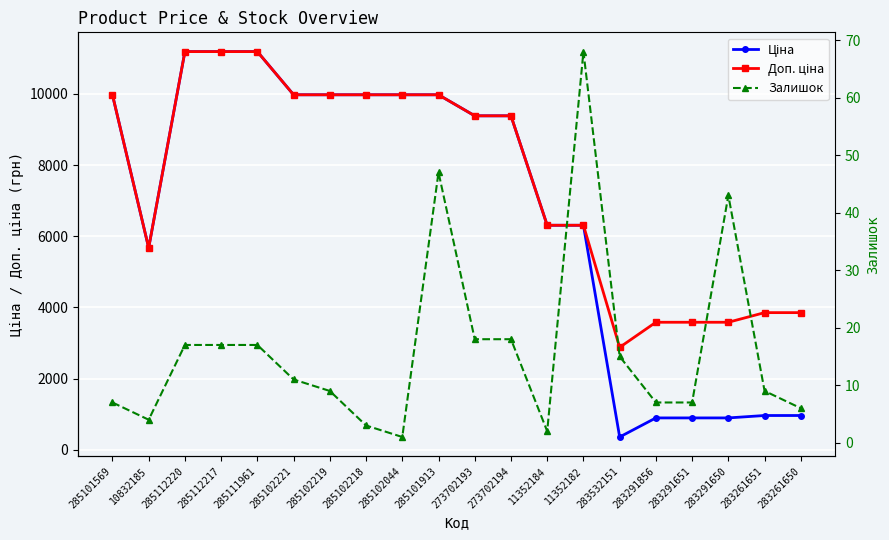

Which series has the largest range (max minus min)?

Ціна